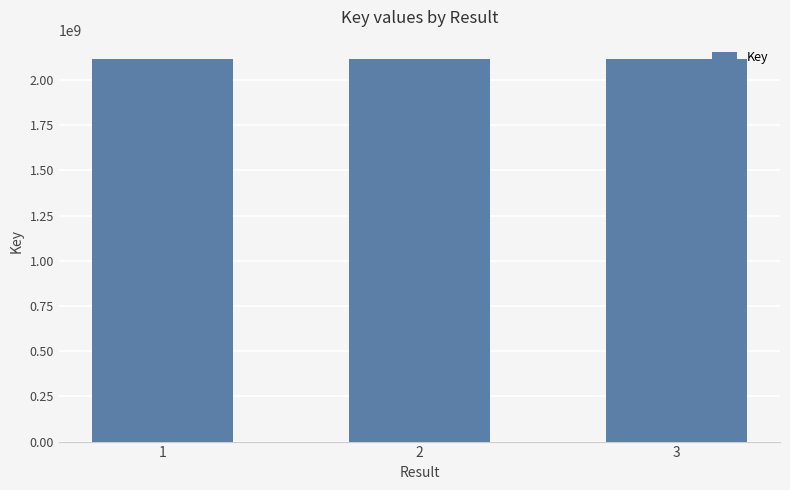

How many distinct data groups are displayed?

1